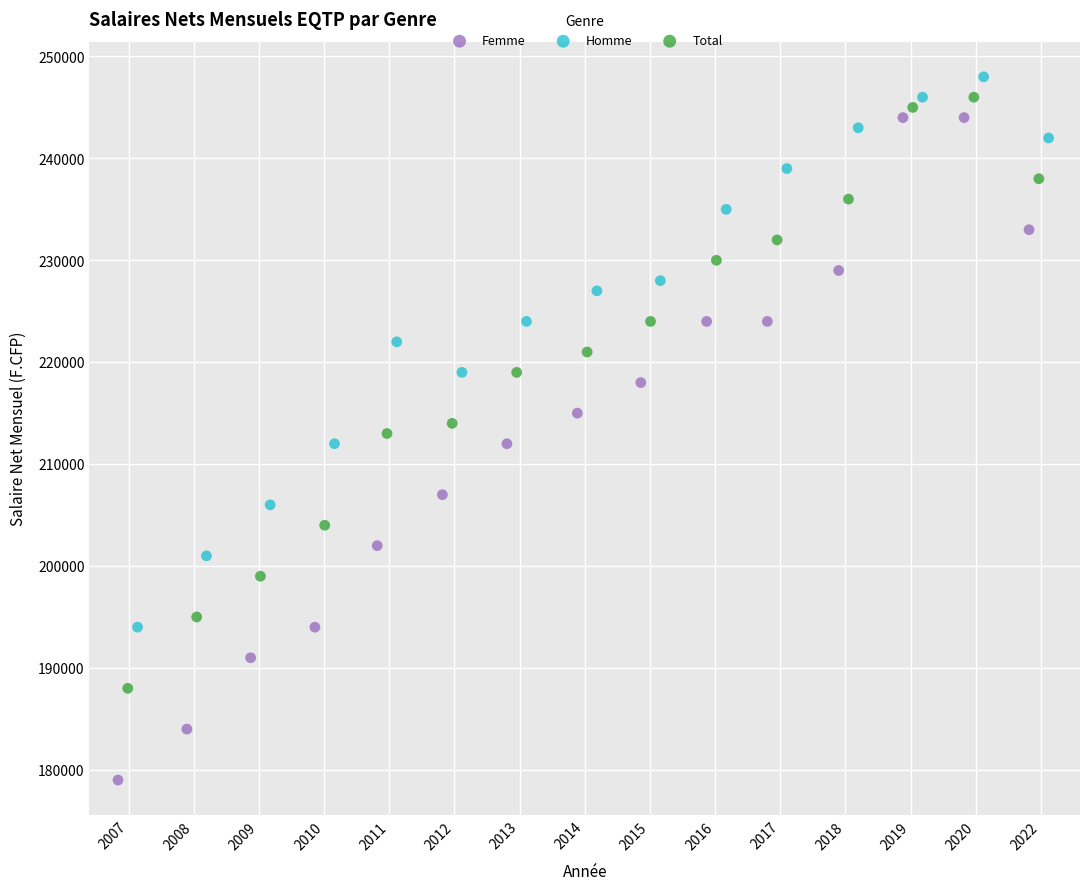

Which series has the widest spread of Y values?

Femme